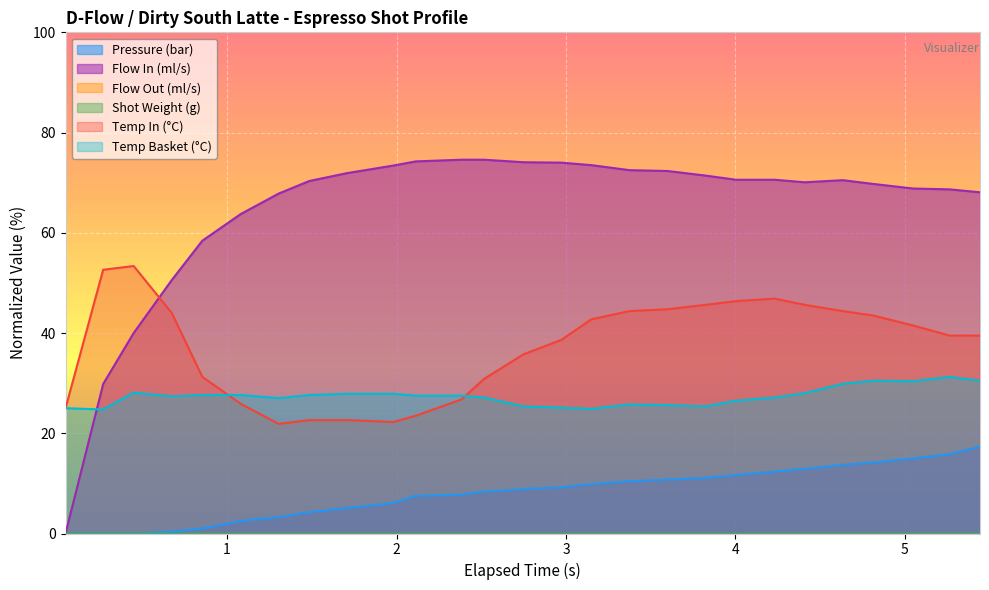

Which category has the lowest value in the flow_in series?

0.047